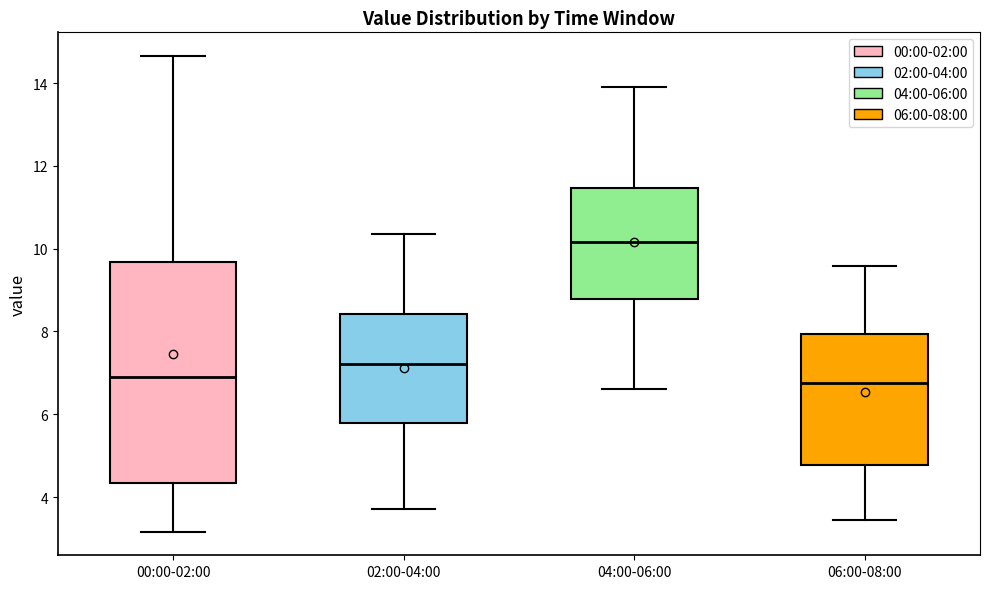

Where does the median line of the box for 06:00-08:00 sit on the y-axis? The values are not printed on the chart, so give them approximately, as read against the axis.

6.8